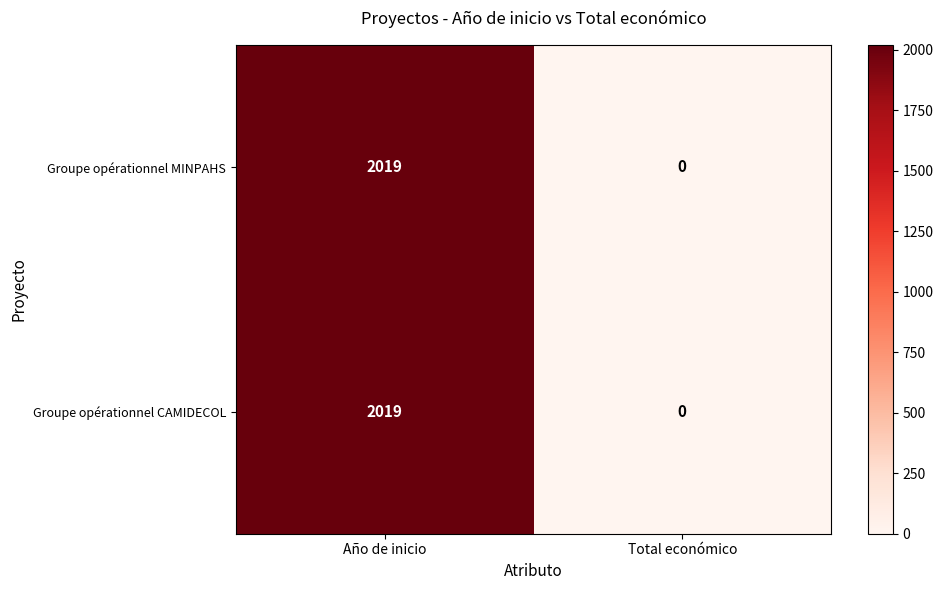

Count the number of categories in the chart.

2